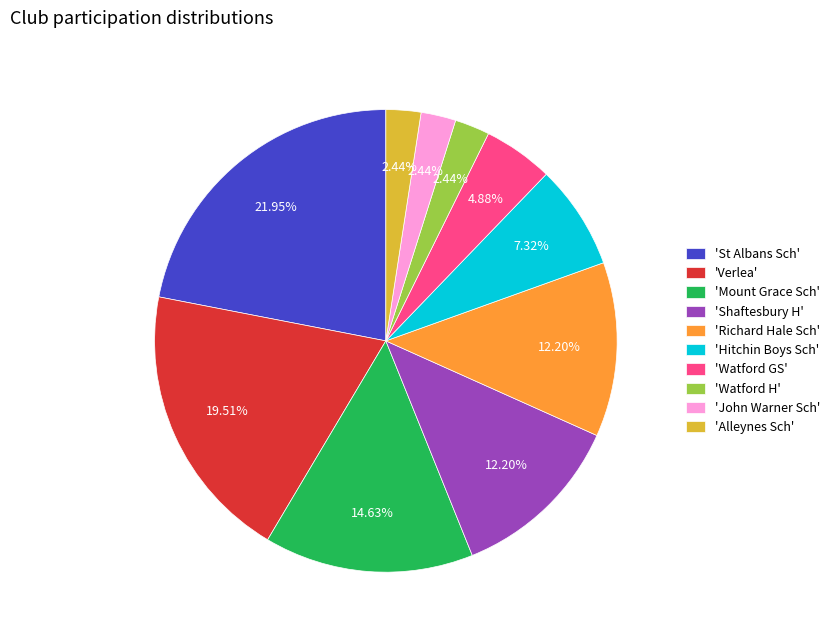

Is there any slice that represents more than half of the pie?

No